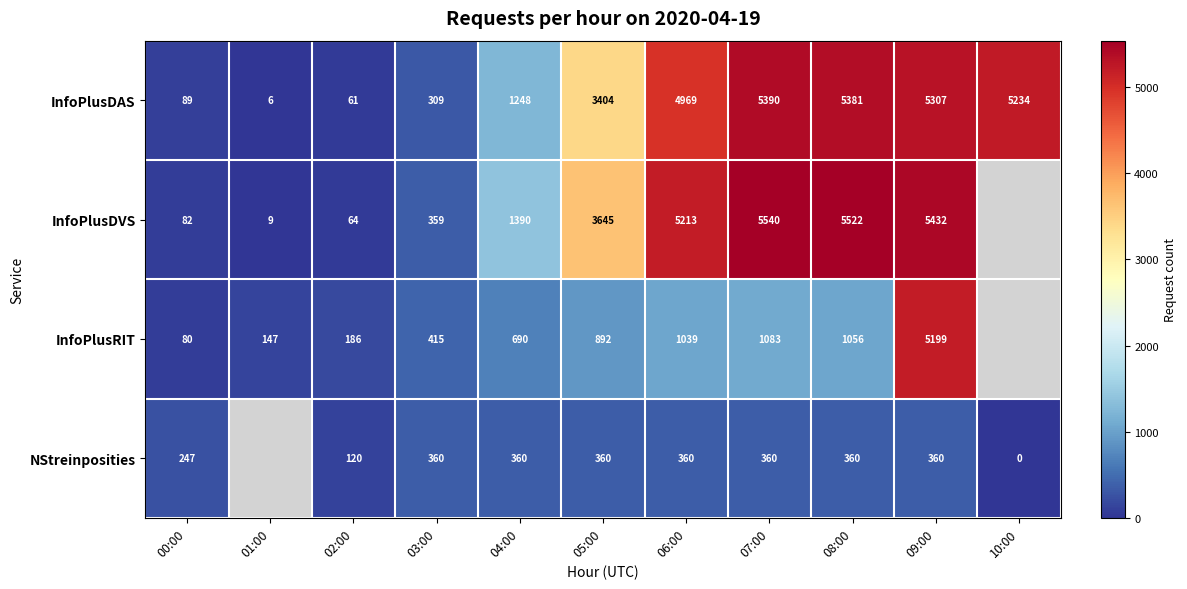

At 04:00, list the series in order from smallest to largest.

NStreinposities, InfoPlusRIT, InfoPlusDAS, InfoPlusDVS